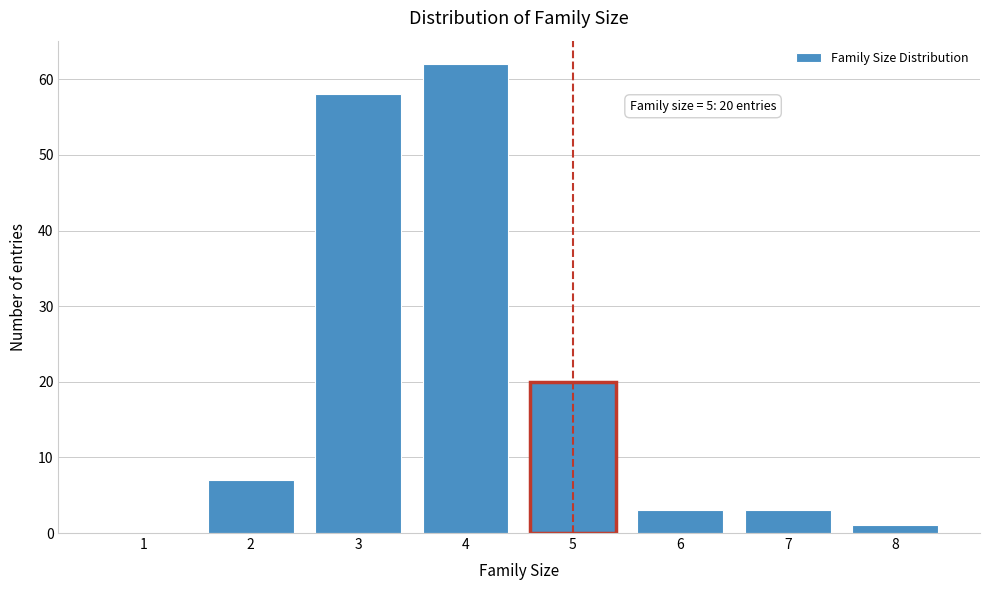

Reading left to right, extract all data points from this chart.

1=0	2=7	3=58	4=62	5=20	6=3	7=3	8=1